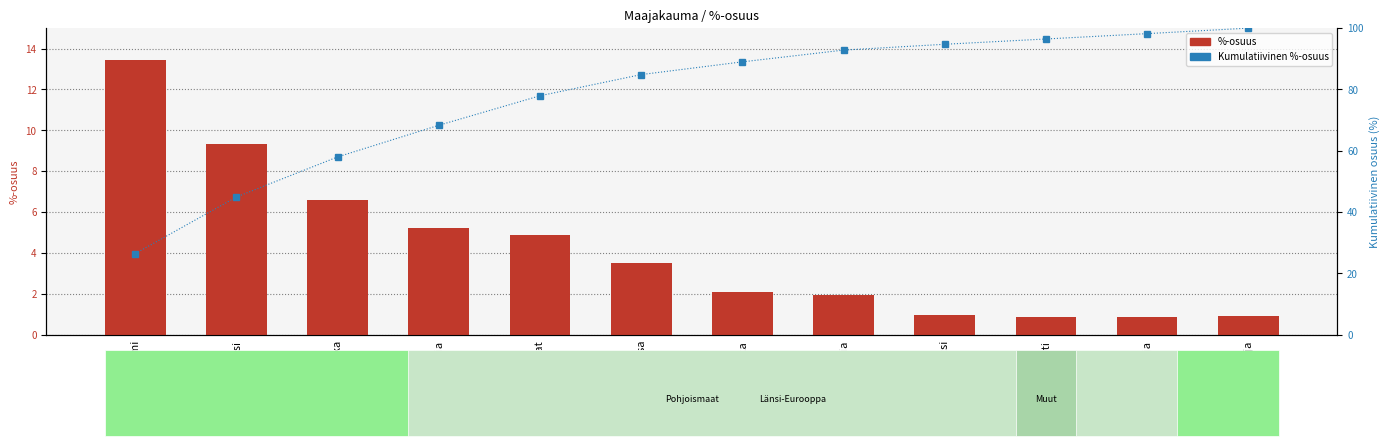

Is the value of %-osuus (bar) at Islanti greater than the value of Kumulatiivinen %-osuus at Espanja?

No